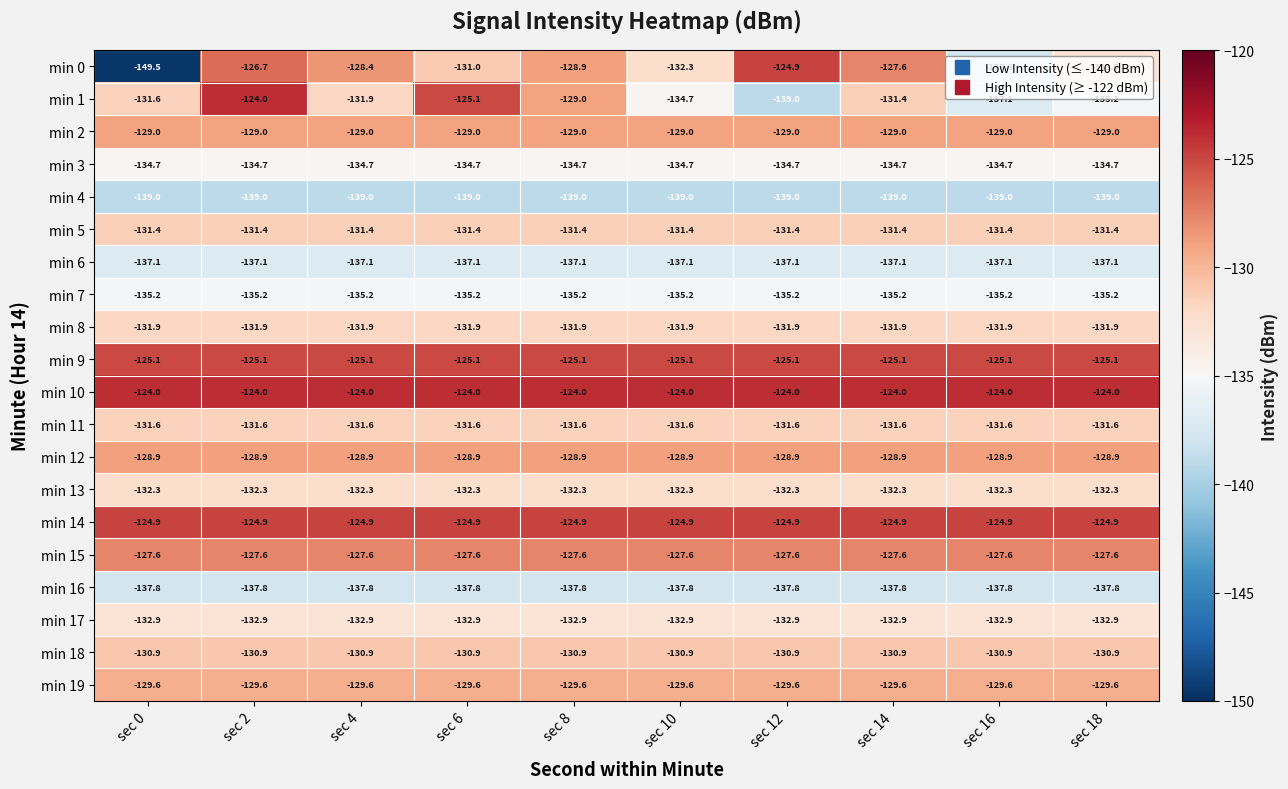

What is the sum of all min 1 values?

-1319.0